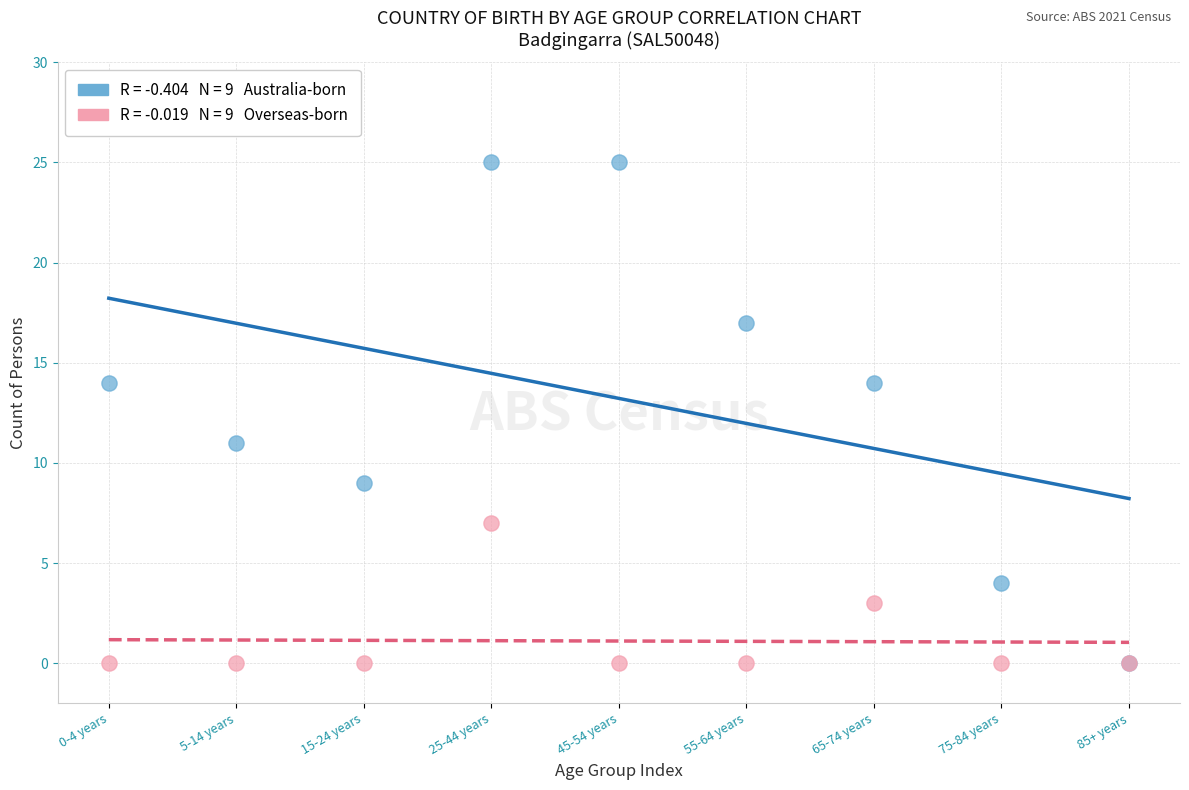

Across all series, what Y value is closest to 12?

11